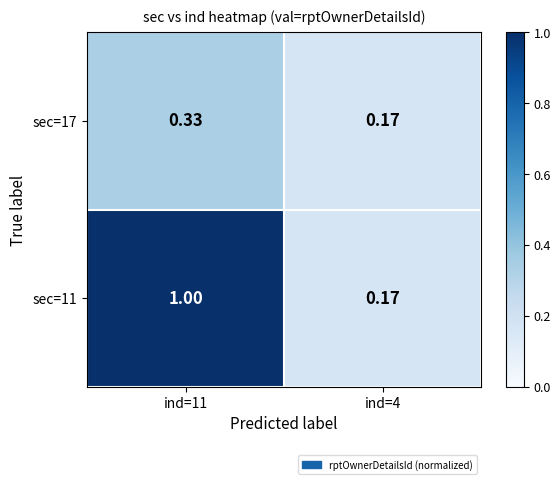

Rank the series by their average value, from lowest to highest.

sec=17, sec=11